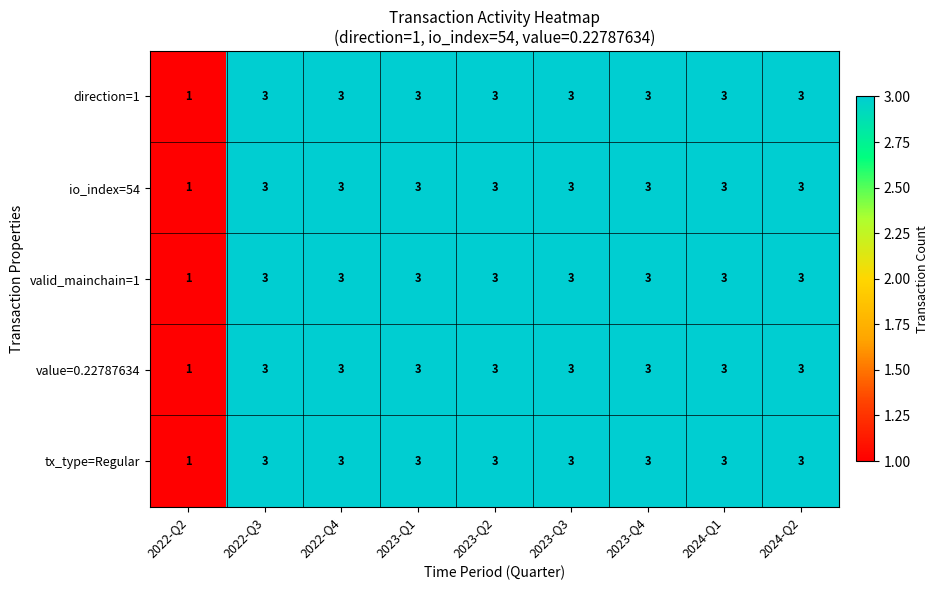

Is it true that valid_mainchain=1 equals 3 at 2022-Q4?

True